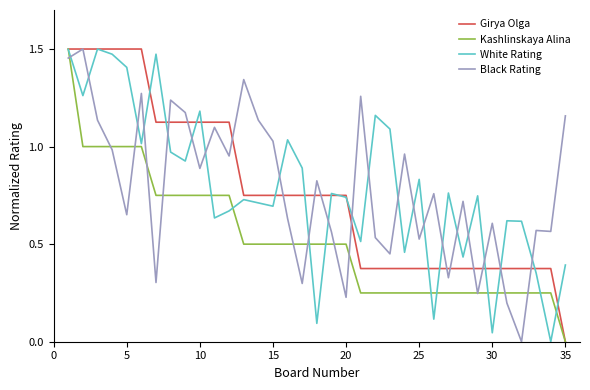

True or false: Black Rating and White Rating intersect in this chart.

True